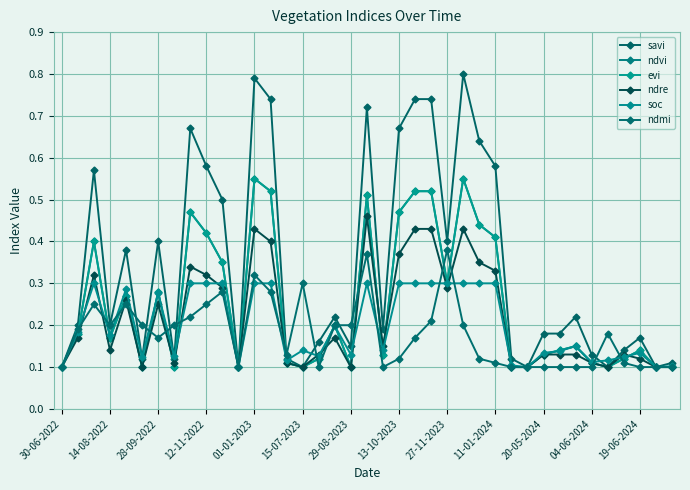

Is this an area chart (filled region under the line)?

No